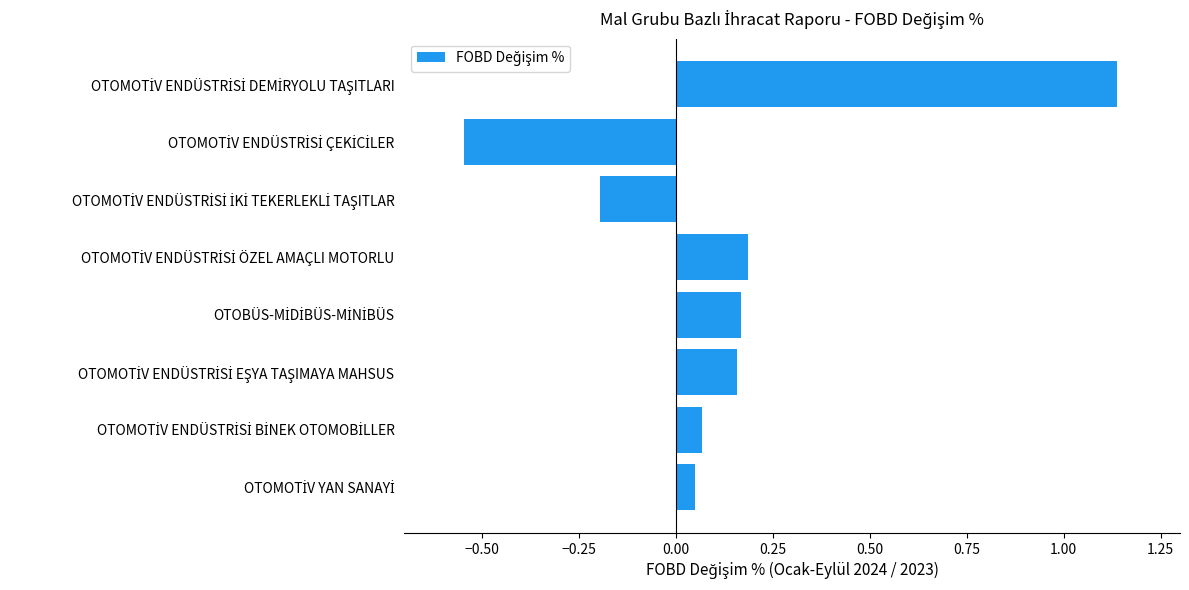

Count the number of categories in the chart.

8